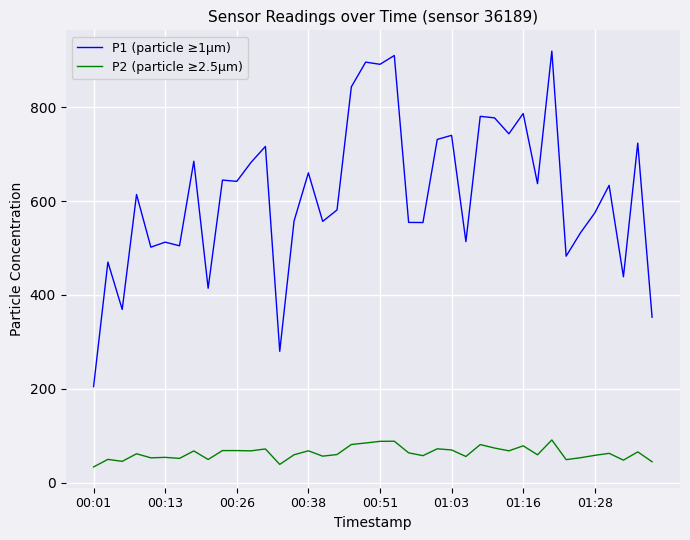

Is this an area chart (filled region under the line)?

No